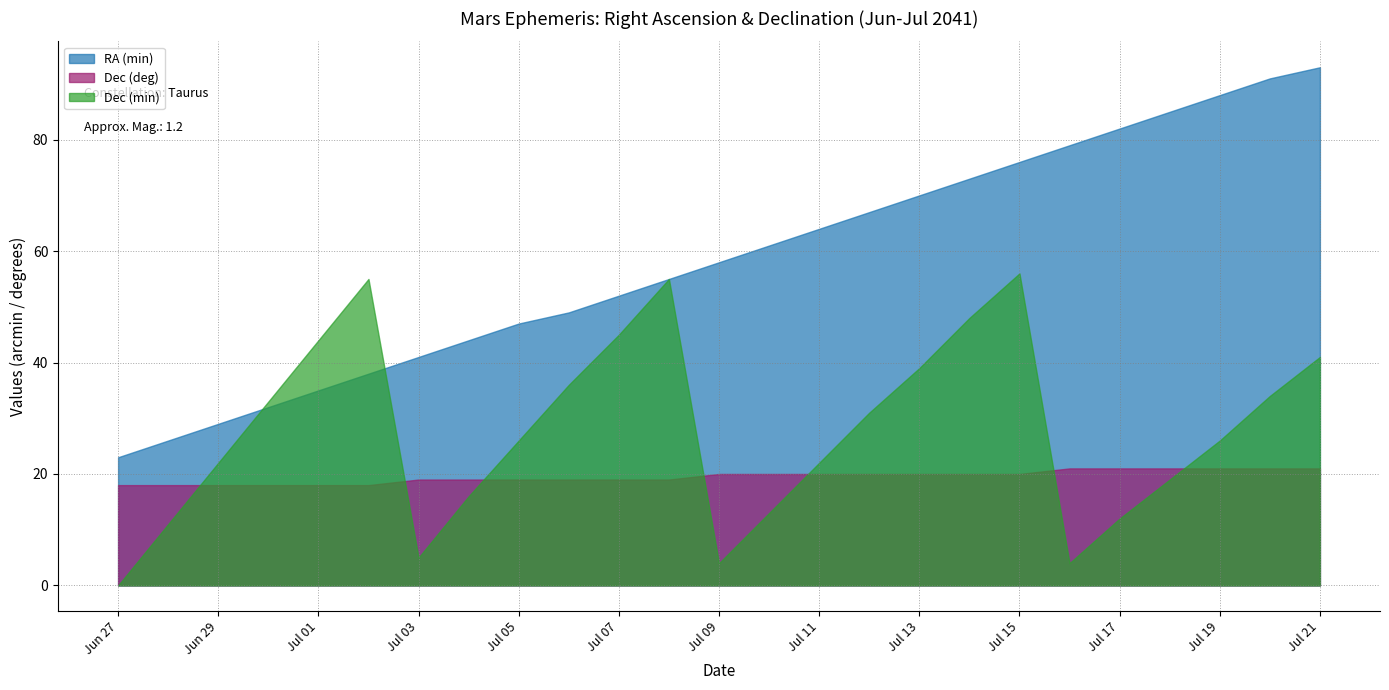

True or false: RA (min) and Dec (deg) cross at least once.

False